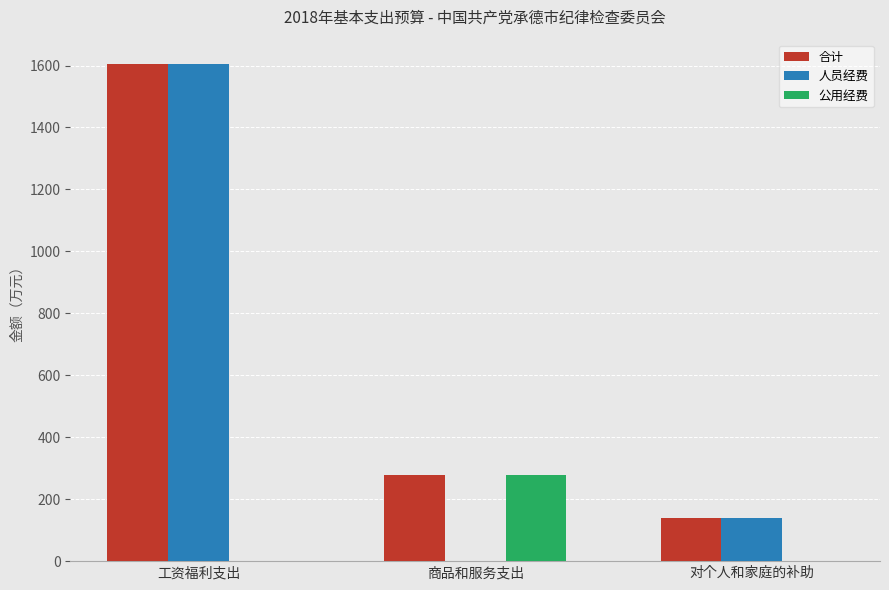

What is the total value across all series at 商品和服务支出?

557.6